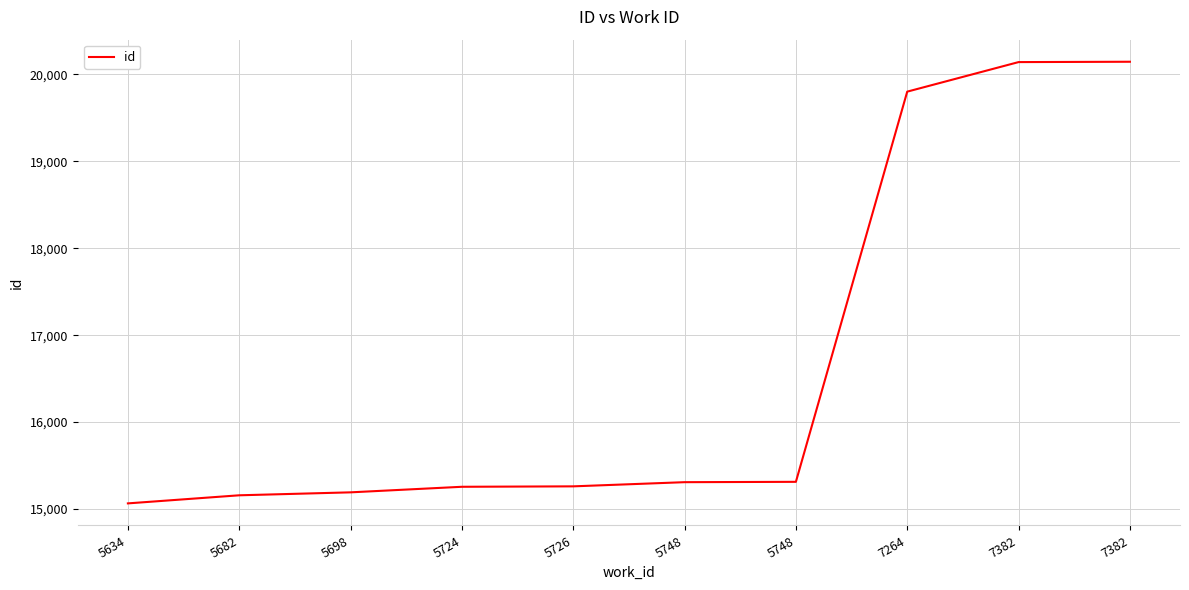

List the labels in order of value, smallest first.

5634, 5682, 5698, 5724, 5726, 5748, 5748, 7264, 7382, 7382